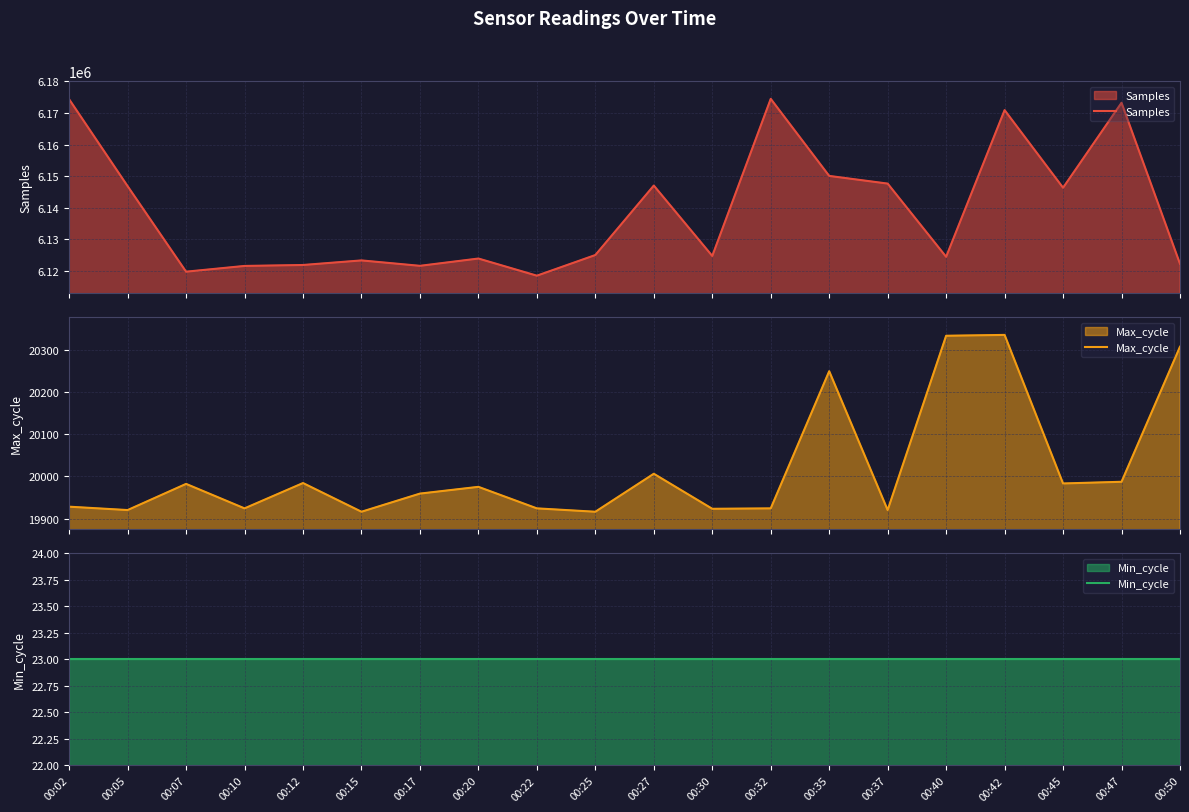

At which category is the sum across all series the highest?

00:32